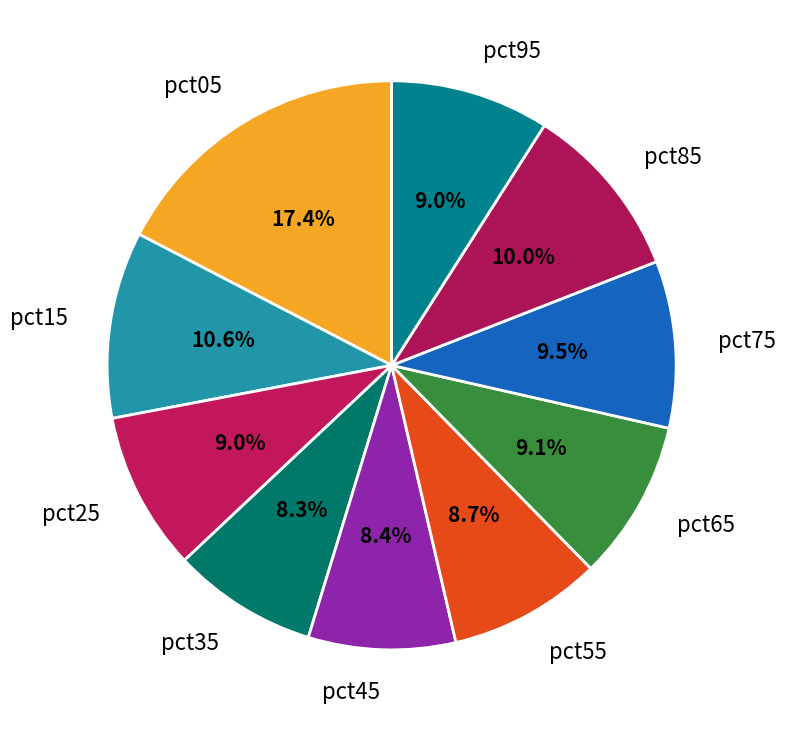

What percentage is NOT represented by pct05?

82.6%